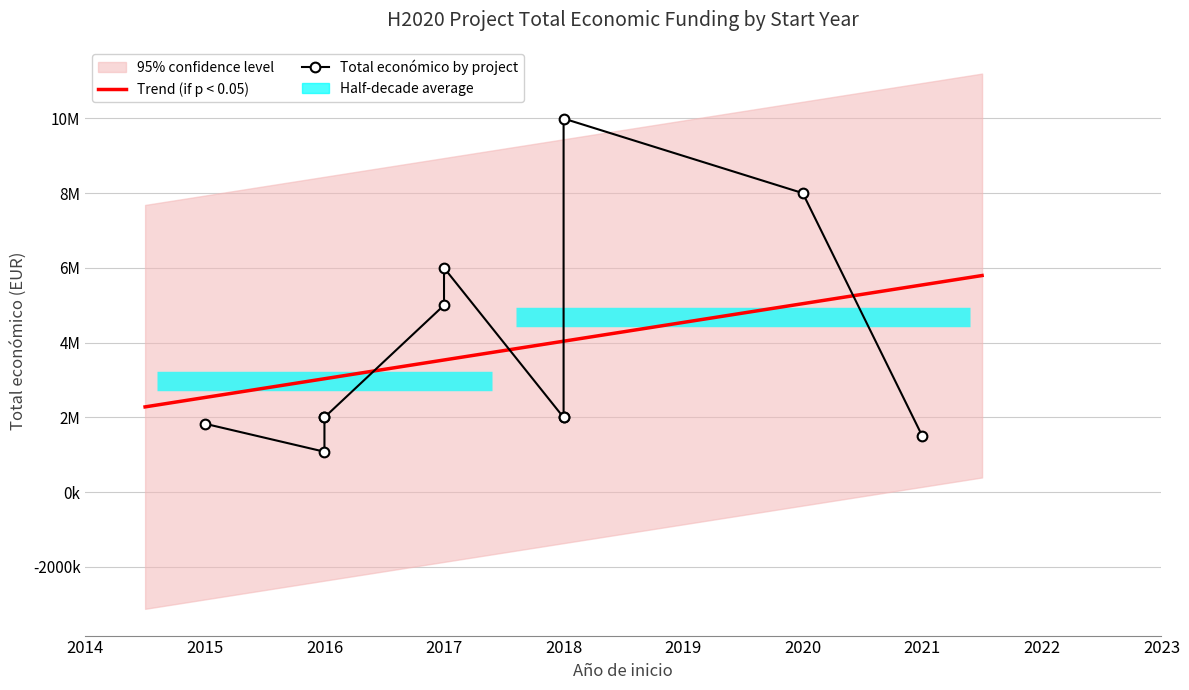

At which category does the chart reach its peak across all series?

2018